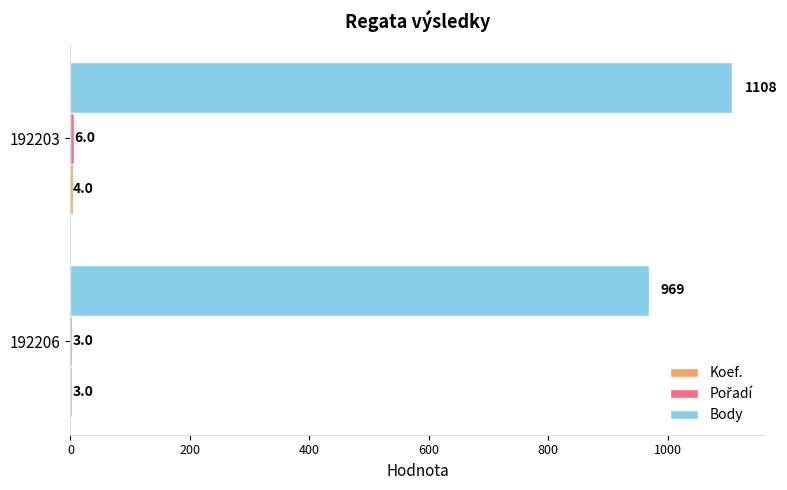

Is it true that Body equals 969 at 192206?

True